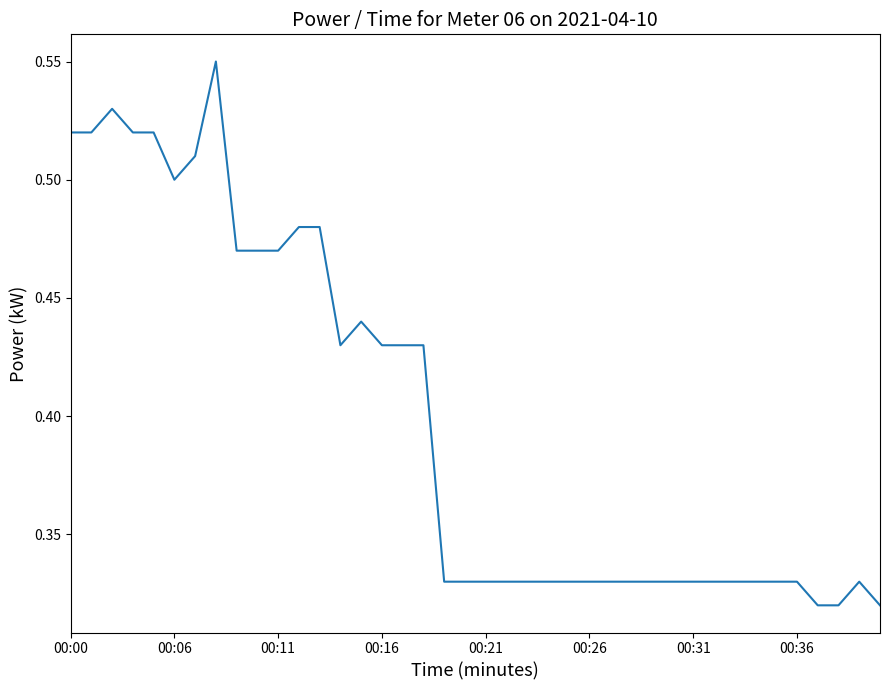

Does the chart display data point markers on the line(s)?

No